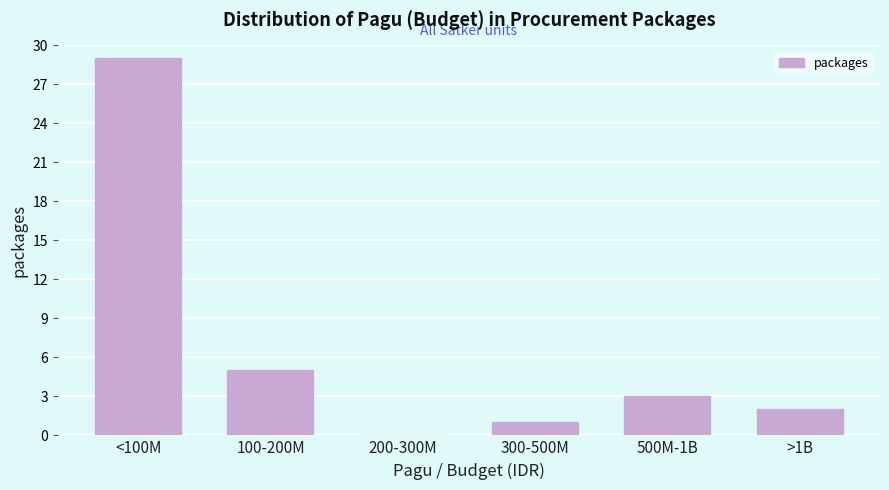

Reading left to right, transcribe all the data shown in this chart.

<100M=29	100-200M=5	200-300M=0	300-500M=1	500M-1B=3	>1B=2